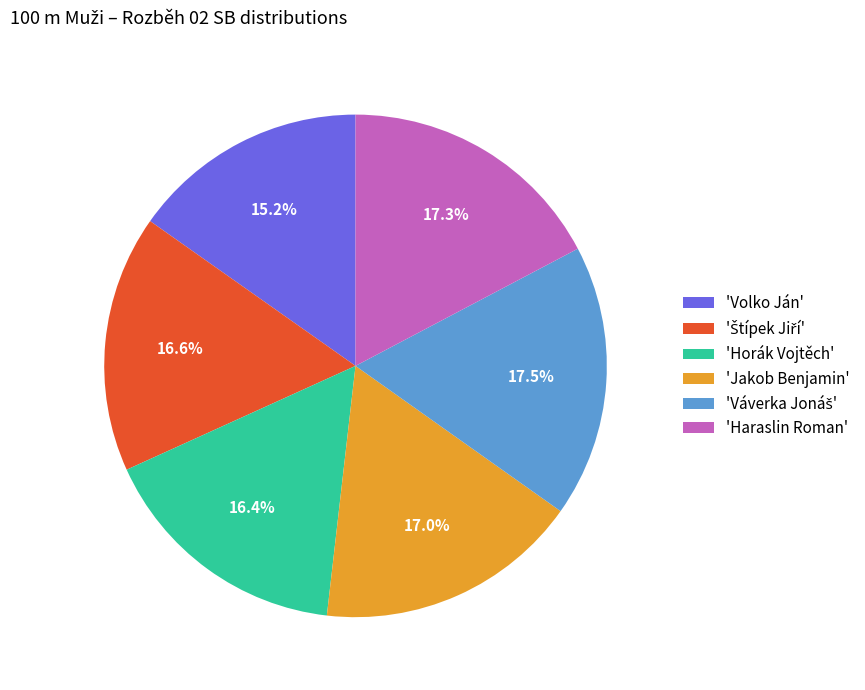

What percentage is NOT represented by 'Volko Ján'?

84.8%